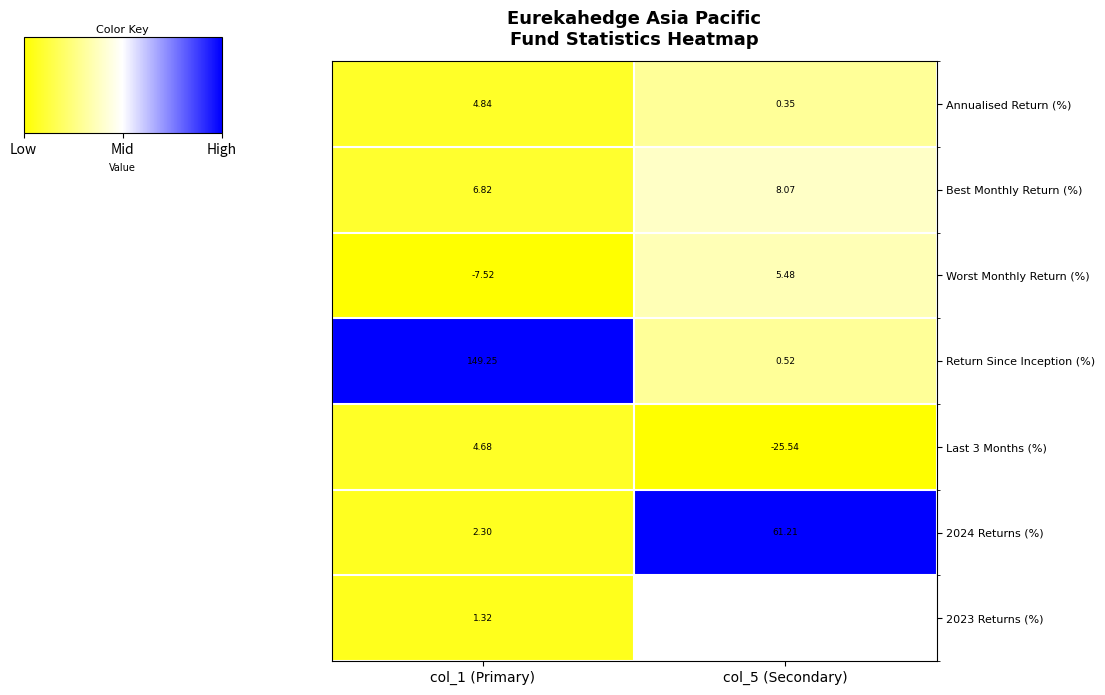

Which has a higher value, col_1 (Primary) or col_5 (Secondary)?

col_5 (Secondary)